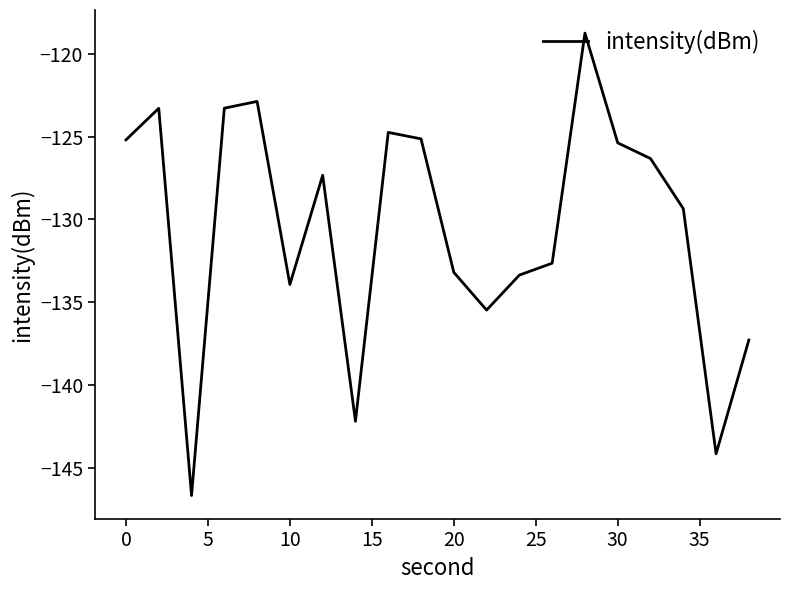

What is the difference between the maximum and minimum values?

27.9